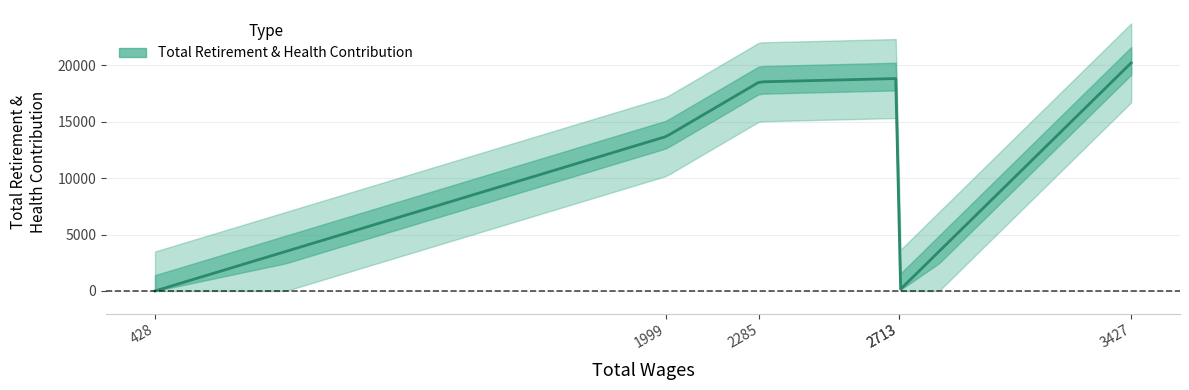

How many lines are shown in the chart?

1